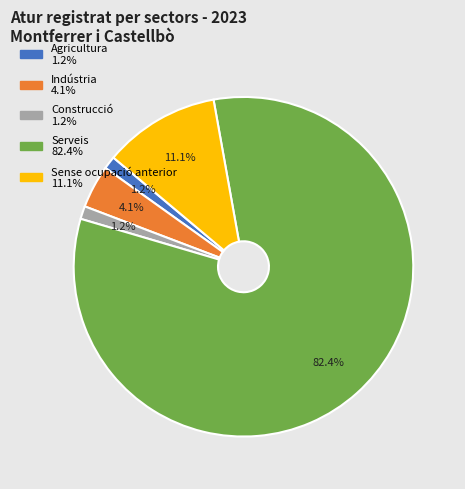

Between Sense ocupació anterior and Construcció, which is larger?

Sense ocupació anterior